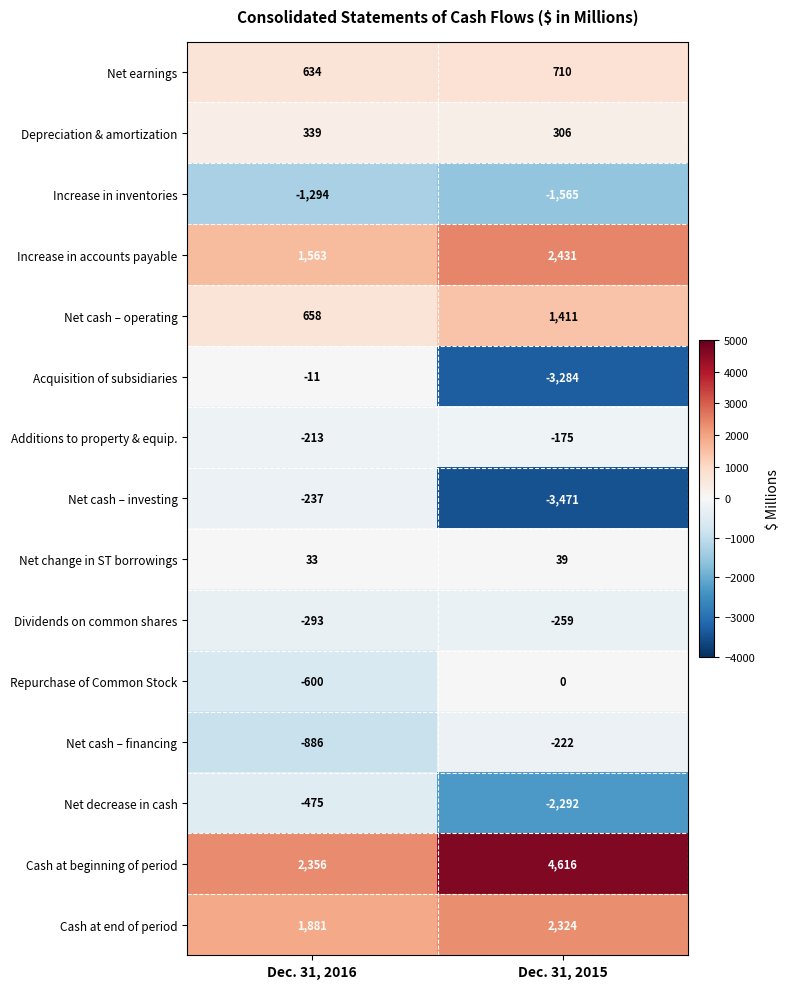

Reading left to right, extract all data points from this chart.

Net earnings: 634	710
Depreciation & amortization: 339	306
Increase in inventories: -1294	-1565
Increase in accounts payable: 1563	2431
Net cash – operating: 658	1411
Acquisition of subsidiaries: -11	-3284
Additions to property & equip.: -213	-175
Net cash – investing: -237	-3471
Net change in ST borrowings: 33	39
Dividends on common shares: -293	-259
Repurchase of Common Stock: -600	0
Net cash – financing: -886	-222
Net decrease in cash: -475	-2292
Cash at beginning of period: 2356	4616
Cash at end of period: 1881	2324